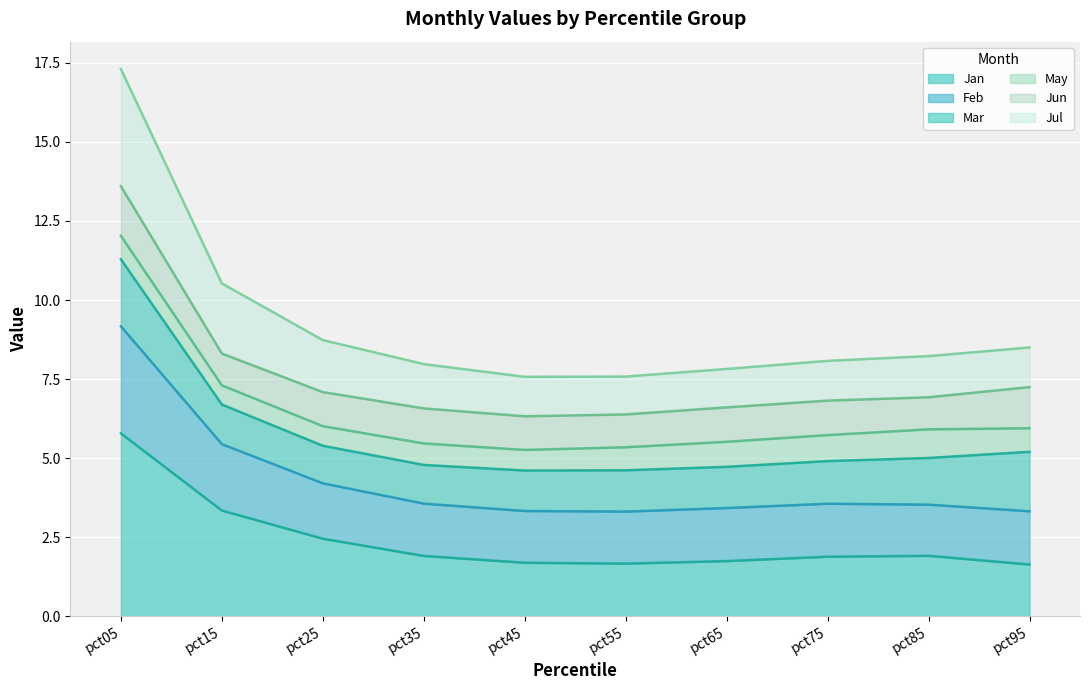

True or false: Jul and Feb cross at least once.

False